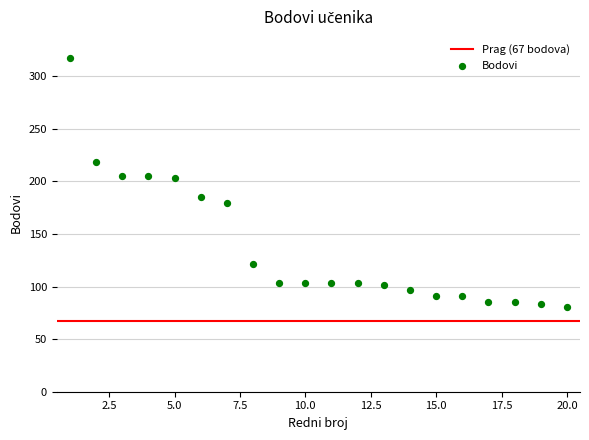

What is the range of X values (max minus min)?

19.0